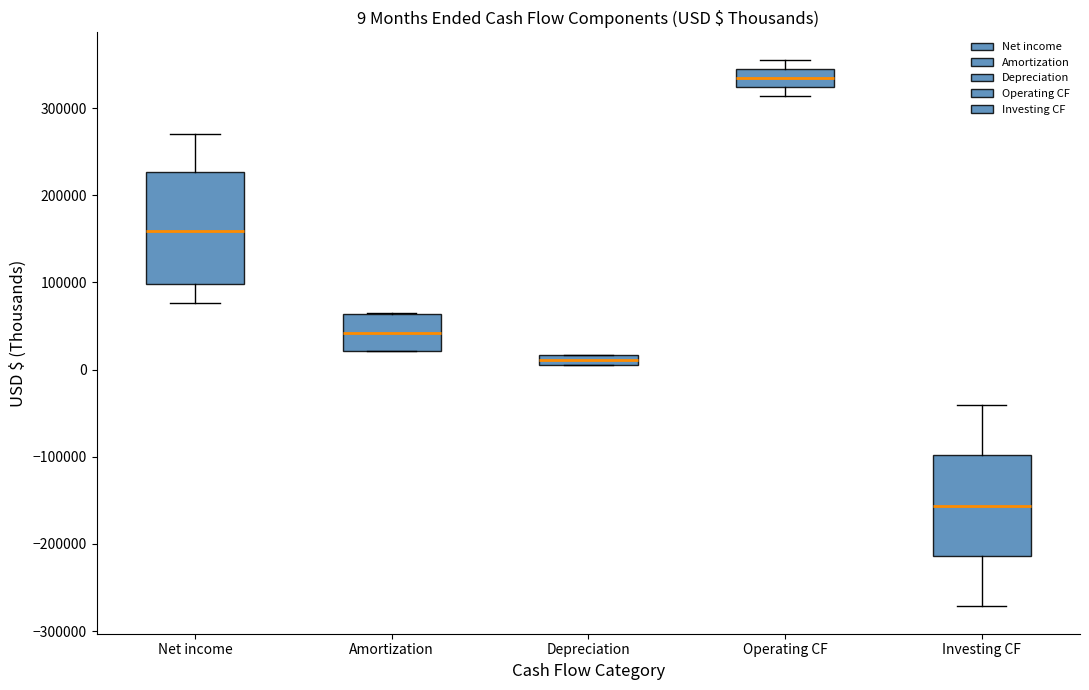

Which box has the highest median line?

Operating CF